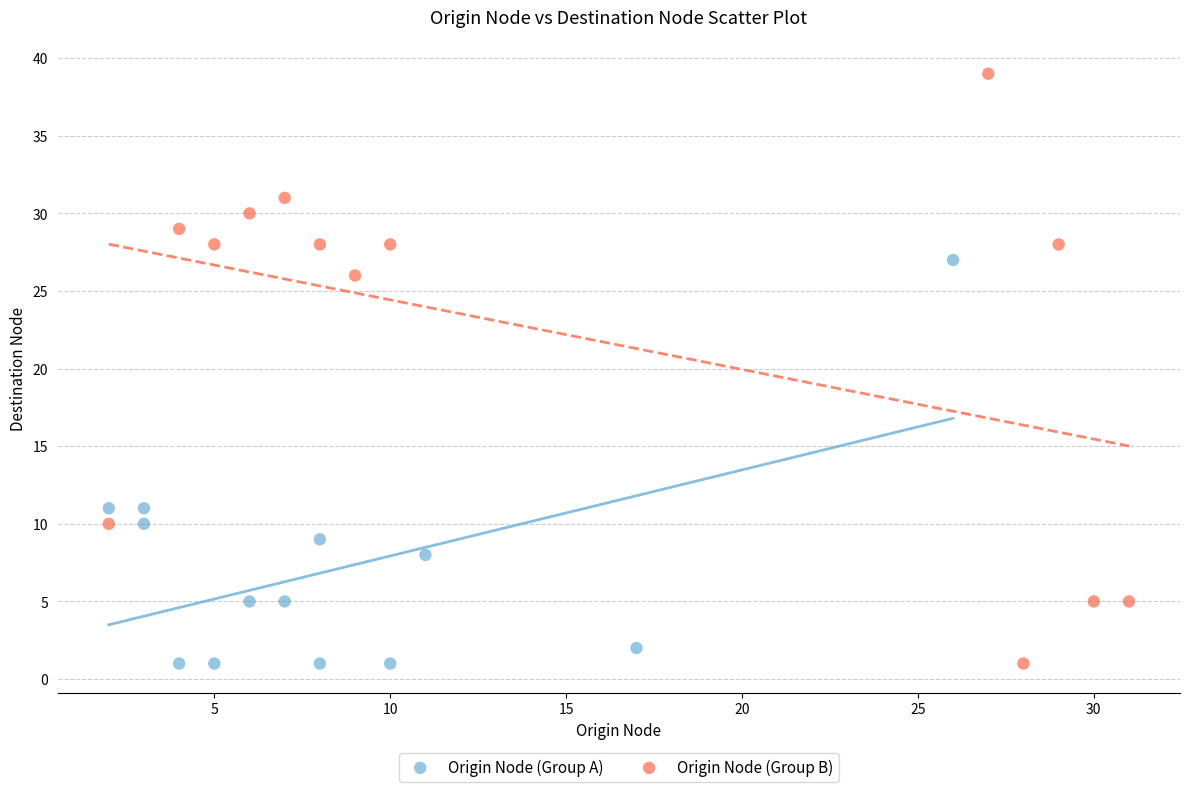

Which series contains the highest Y value?

Origin Node (Group B)